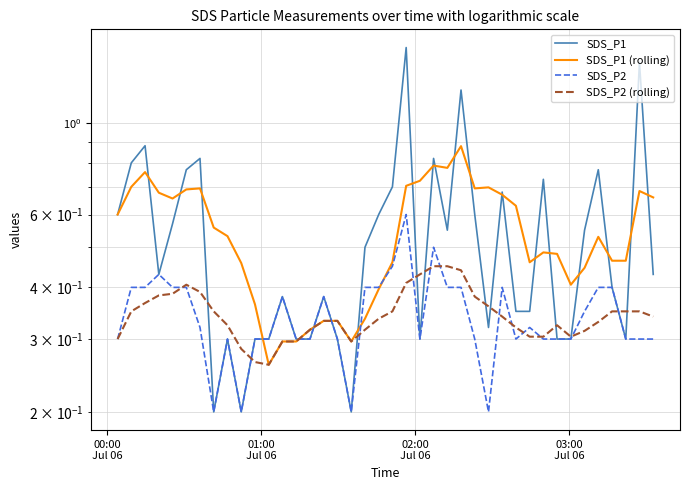

What is the value of the SDS_P1 (rolling) point at the 11th from the left?

0.4